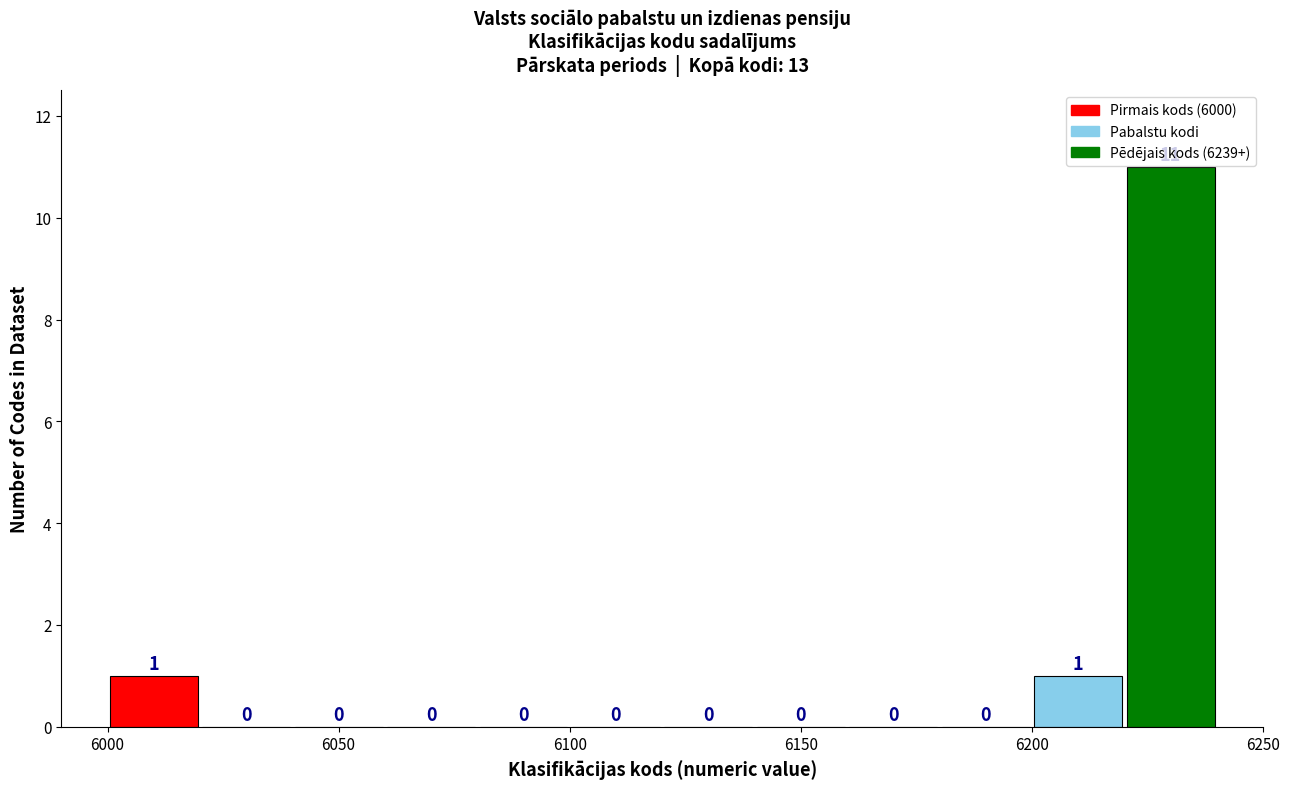

Reading left to right, transcribe this chart: for each bar, give the range it covers on the x-axis and its height.

6000 to 6020: 1
6020 to 6040: 0
6040 to 6060: 0
6060 to 6080: 0
6080 to 6100: 0
6100 to 6120: 0
6120 to 6140: 0
6140 to 6160: 0
6160 to 6180: 0
6180 to 6200: 0
6200 to 6220: 1
6220 to 6240: 11